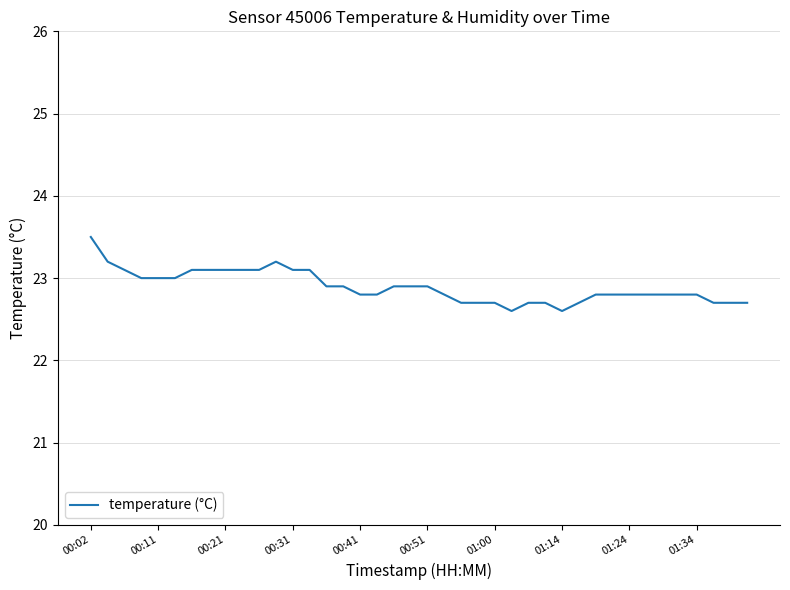

What is the greatest value displayed?

23.5